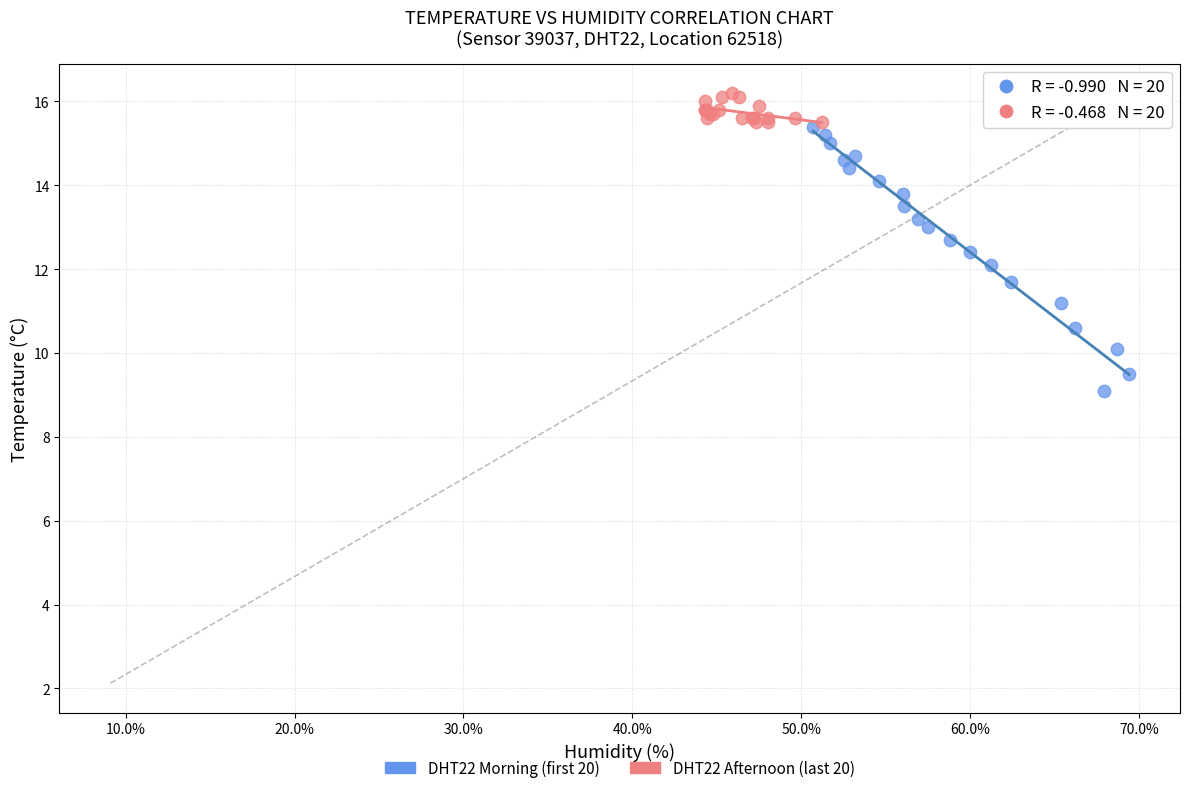

What are all the series names shown in the legend?

DHT22 Morning (first 20), DHT22 Afternoon (last 20)